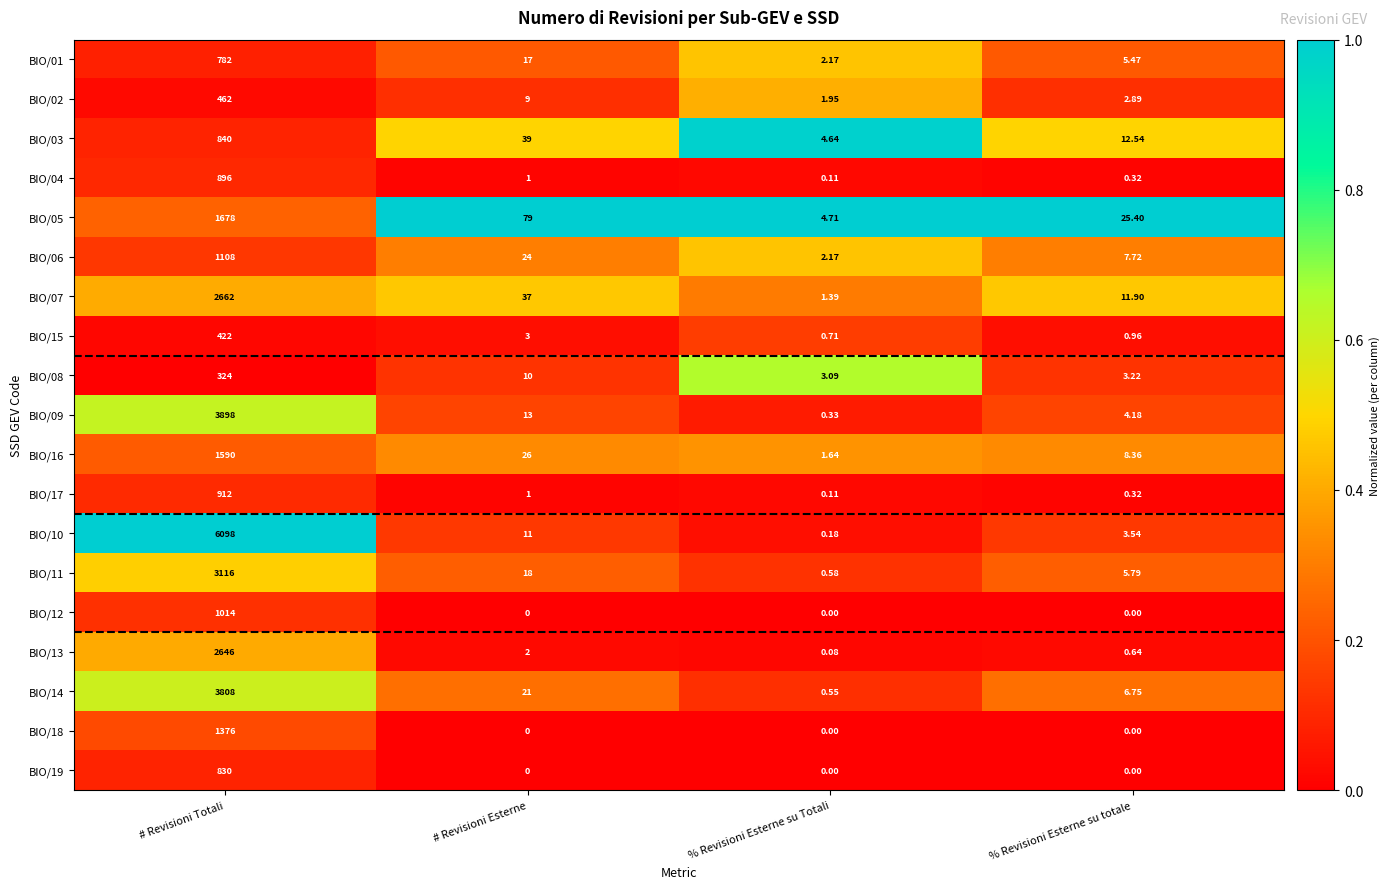

Where is BIO/02 nearest to the value 231?

# Revisioni Esterne